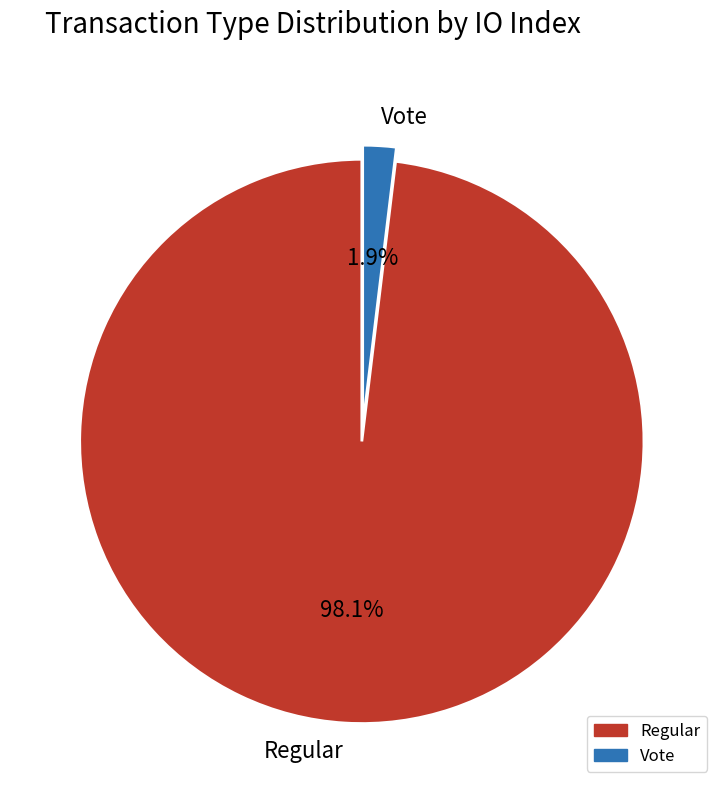

Approximately how many times larger is the value at Regular compared to Vote?

51.3